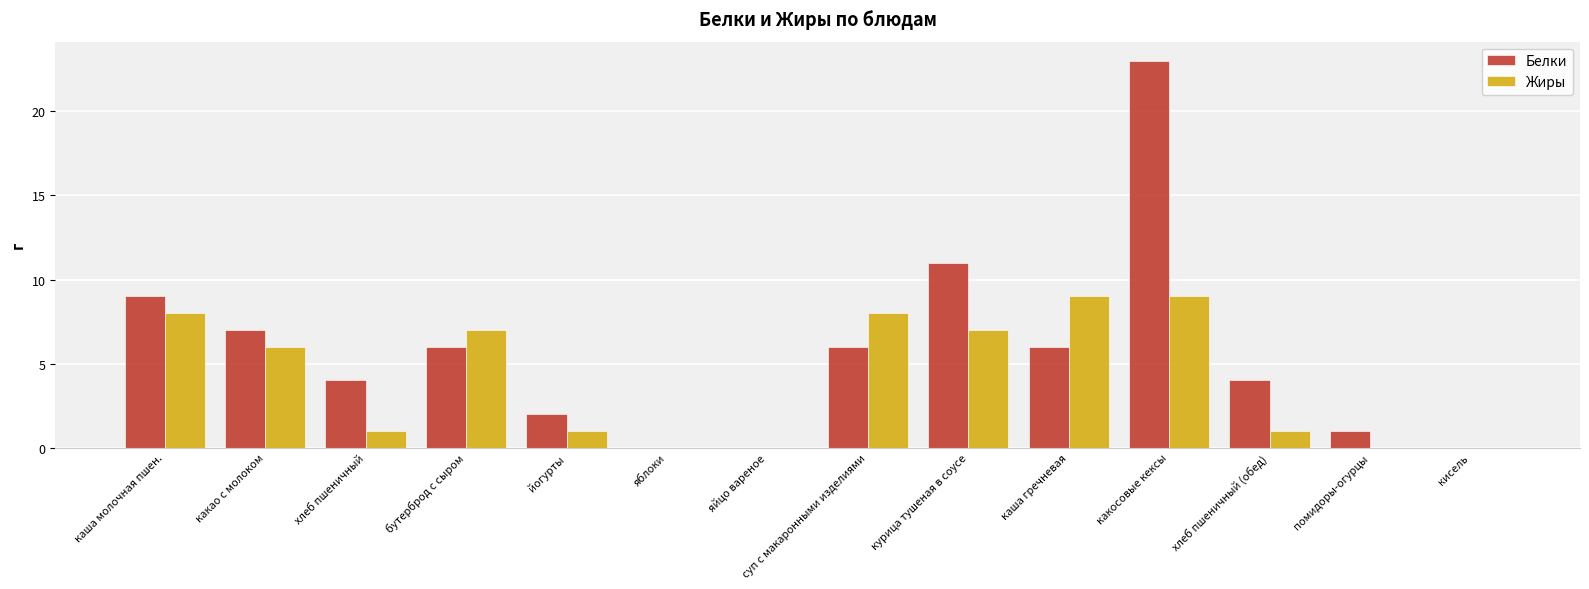

What is the difference between the Жиры values at каша гречневая and хлеб пшеничный (обед)?

8